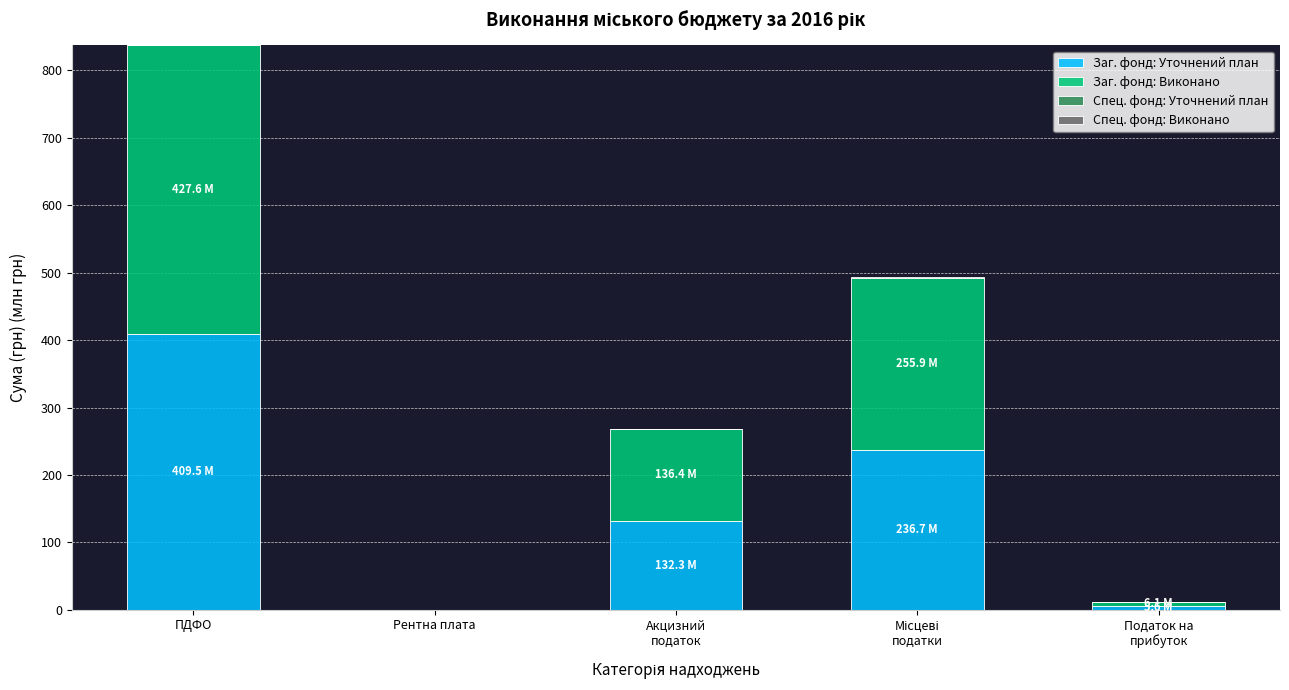

What is the total value across all series at ПДФО?

837.1